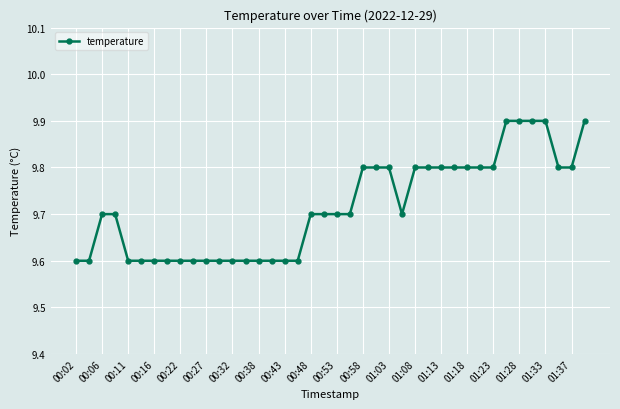

What is the sum of all values?

388.6